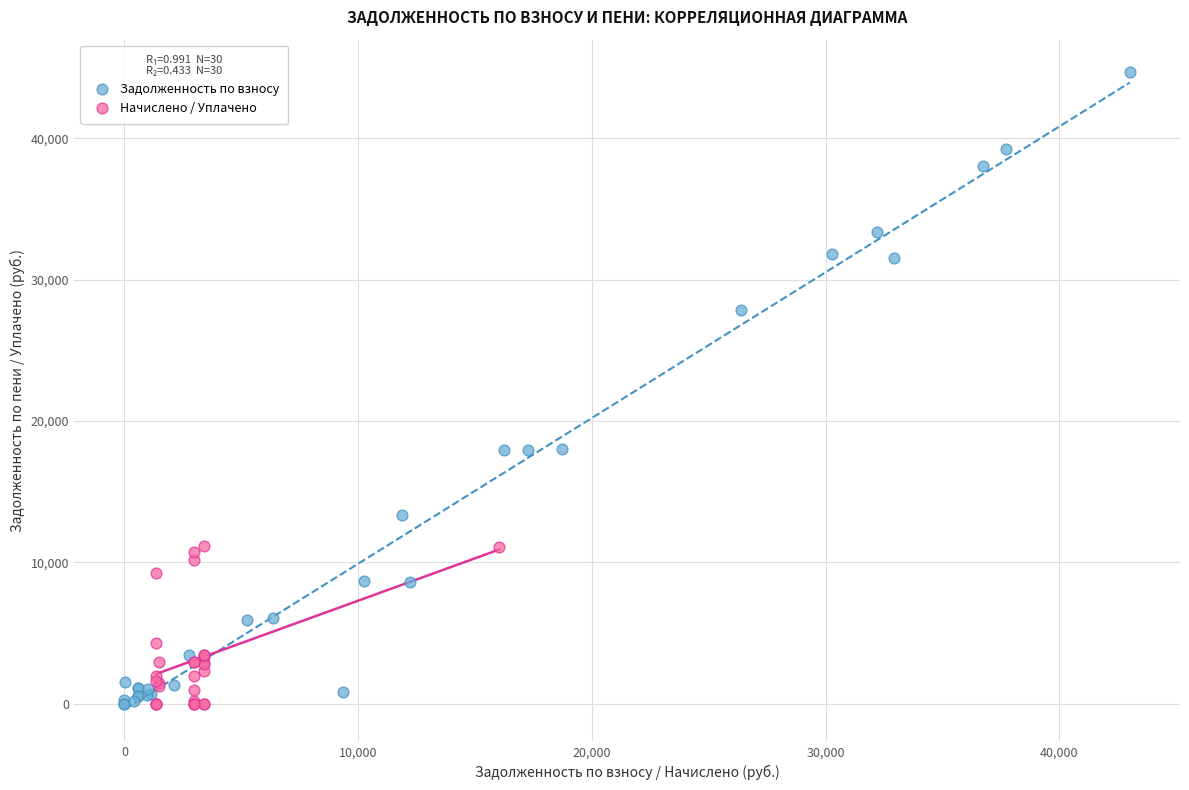

What are all the series names shown in the legend?

Задолженность по взносу, Начислено / Уплачено